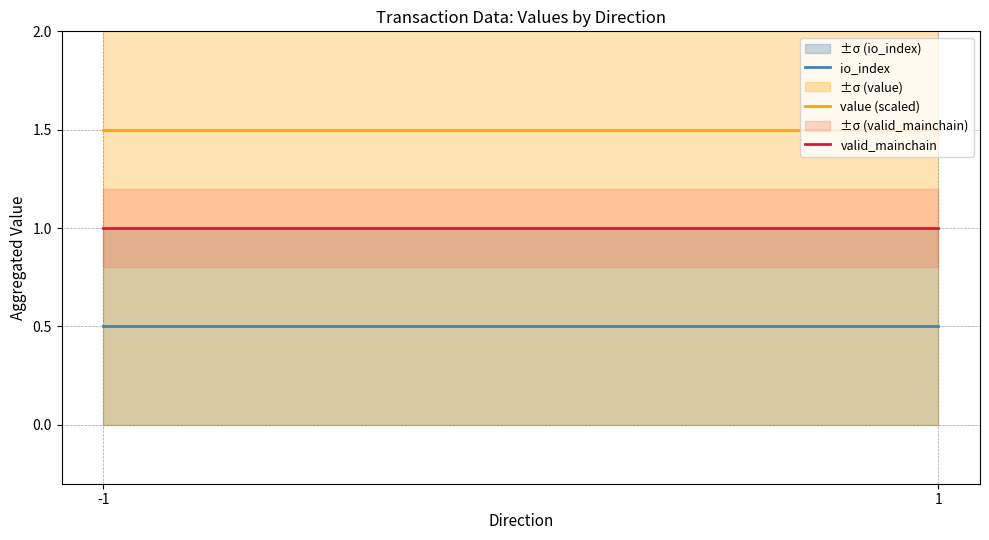

Reading left to right, extract all data points from this chart.

io_index: -1=0.5	1=0.5
value (scaled): -1=1.5	1=1.5
valid_mainchain: -1=1.0	1=1.0